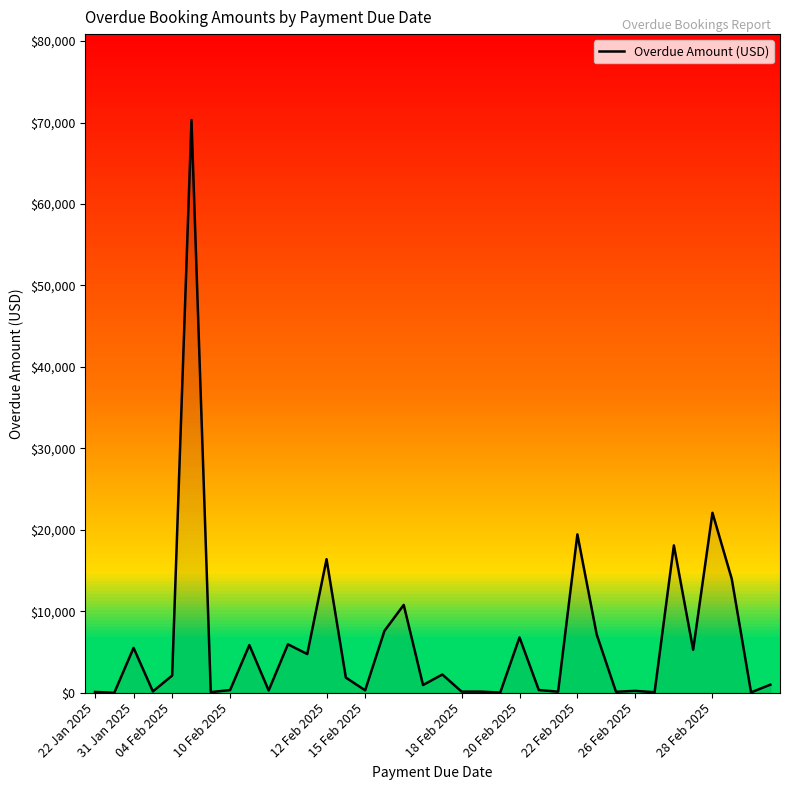

What is the greatest value displayed?

70308.0